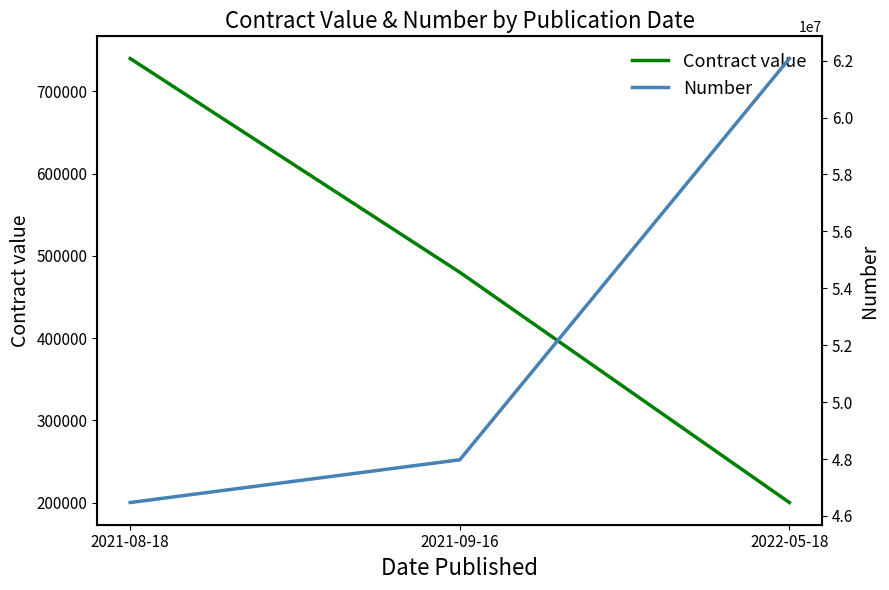

Does the chart display data point markers on the line(s)?

No